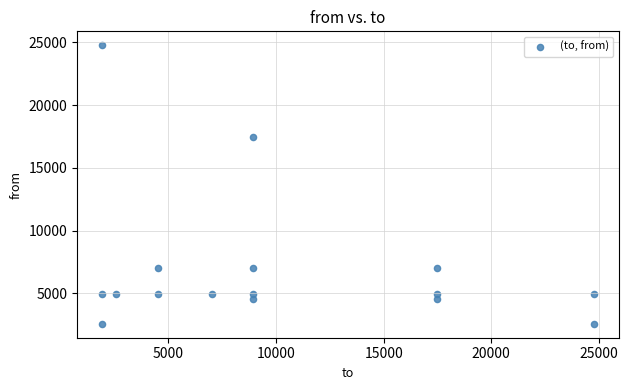

What Y value in the scatter plot is closest to 13676?

17477